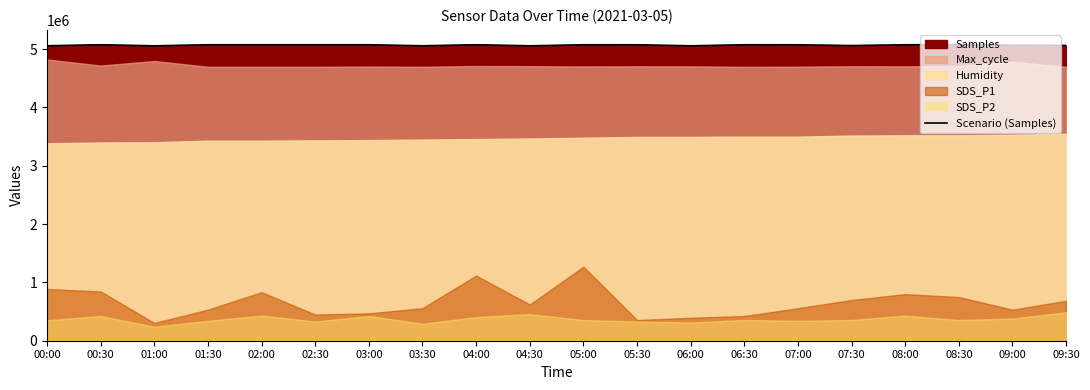

At which label does the data first exceed 5073583?

00:30